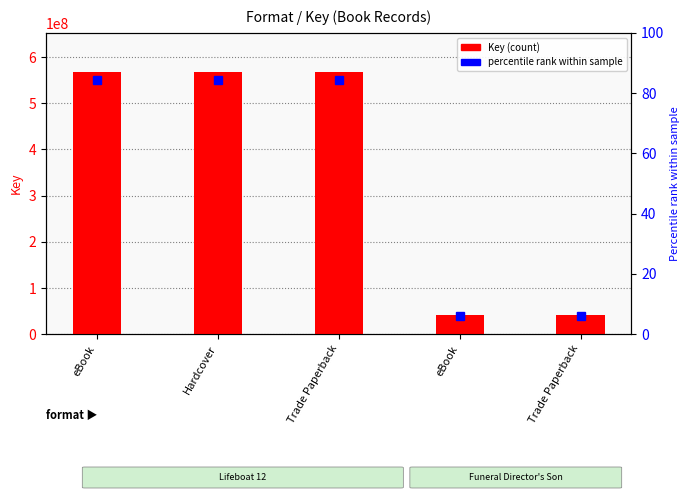

What is the smallest value displayed?

41335885